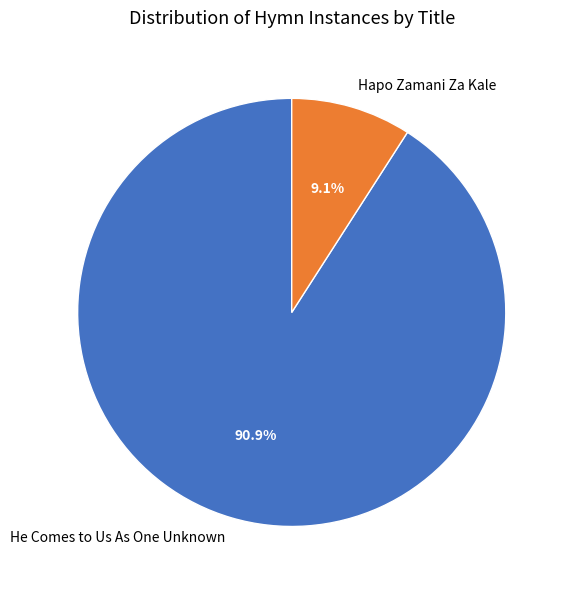

What is the ratio of the value at He Comes to Us As One Unknown to the value at Hapo Zamani Za Kale?

10.0